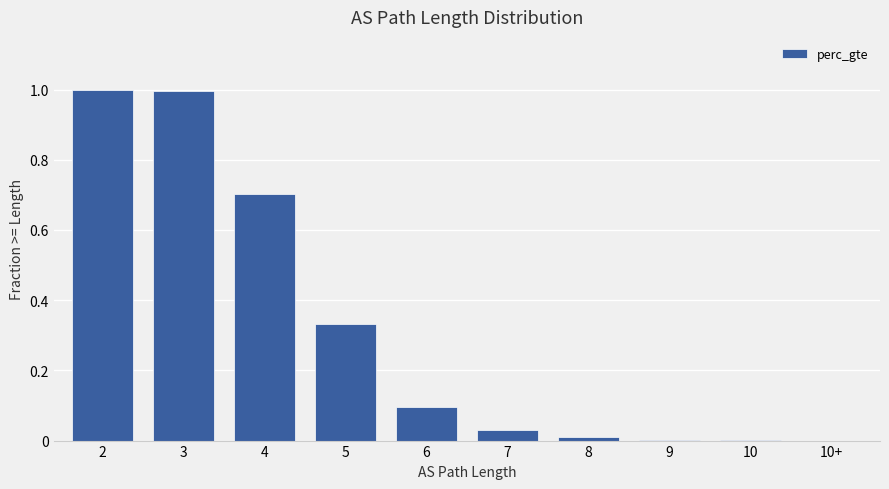

What is the change in value from 2 to 4?

-0.3